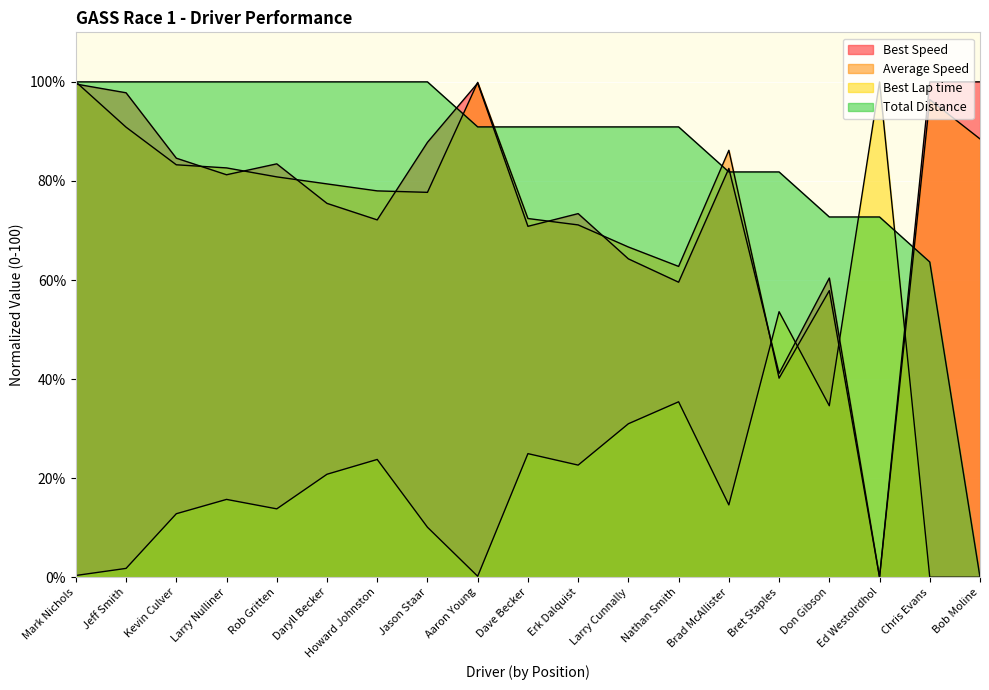

How many lines are shown in the chart?

4